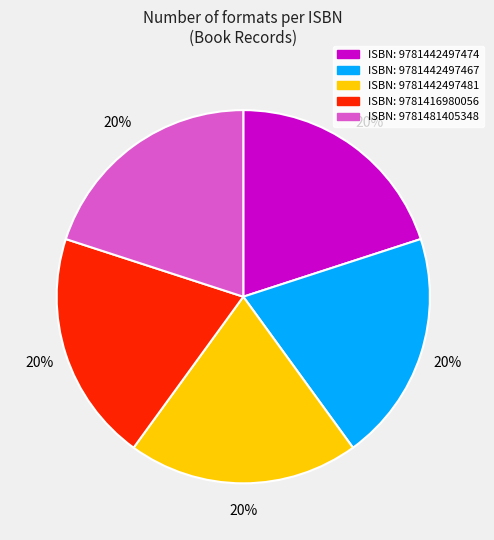

To the nearest percent, what is the average slice percentage?

20%